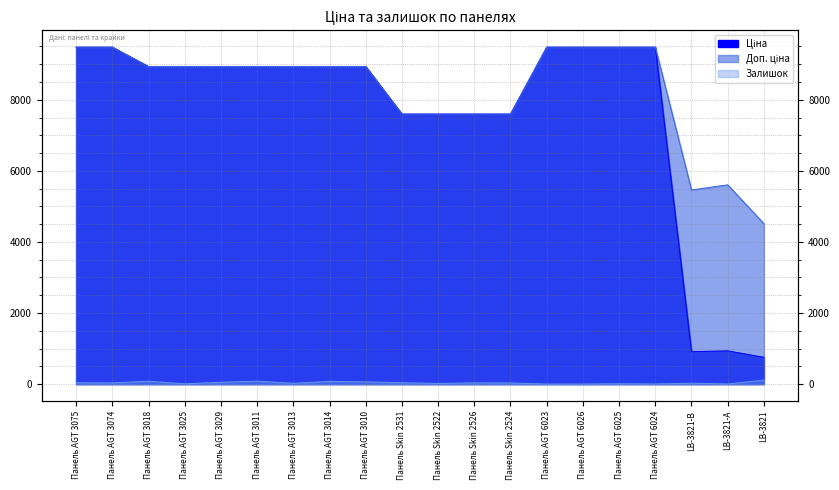

What is the sum of the Доп. ціна values at Панель Skin 2522 and Панель AGT 3010?

16530.7